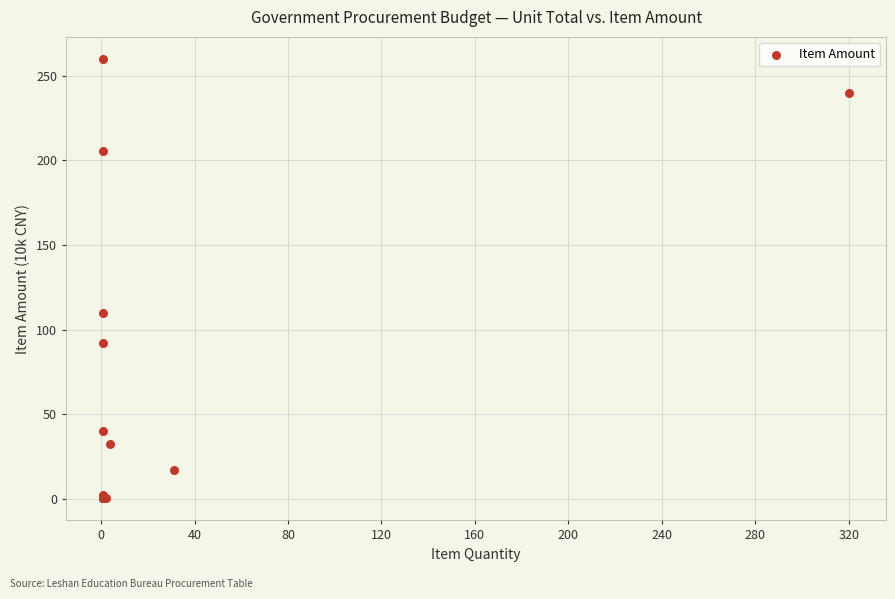

What Y value in the scatter plot is closest to 130?

110.0